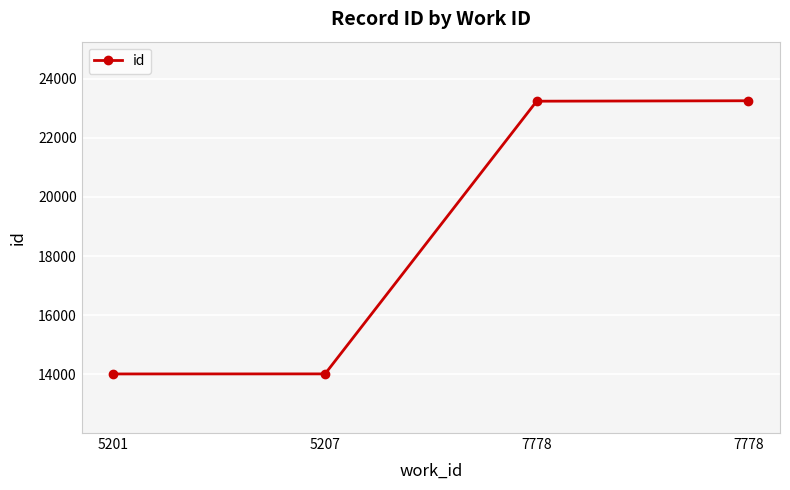

How many data points does each series have?

4